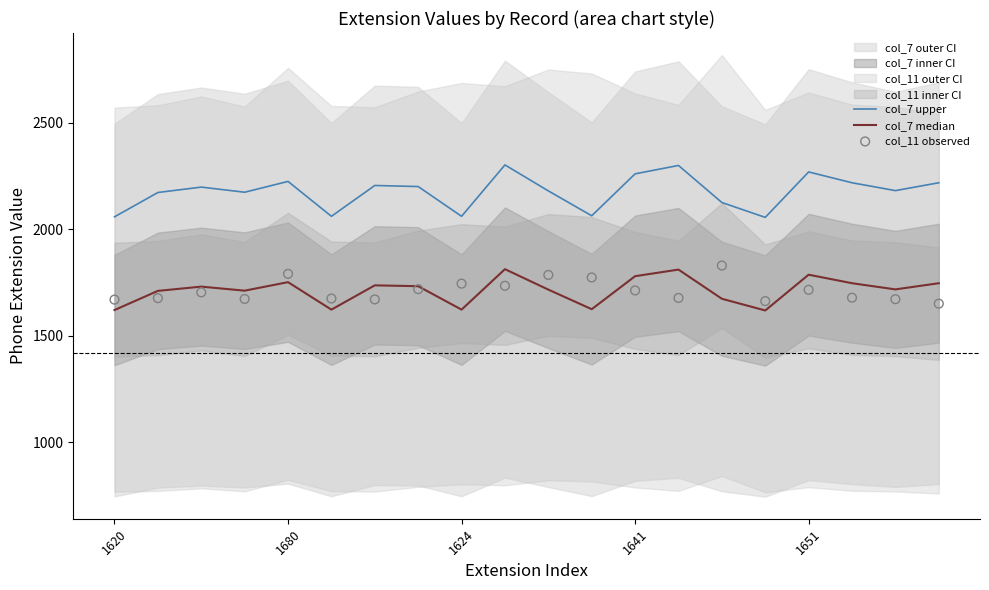

What is the highest value of the col_7 upper series?

2302.5